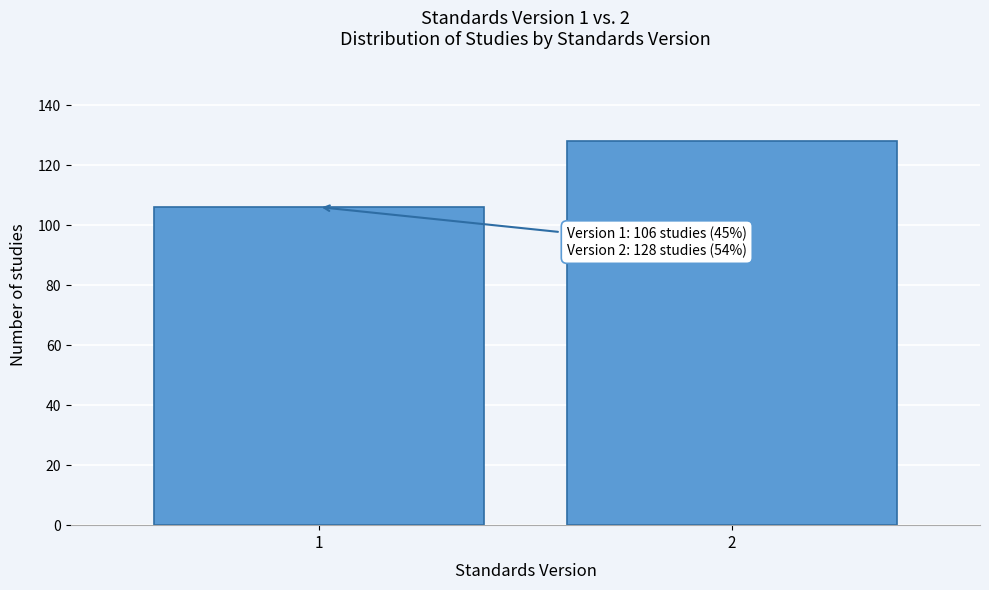

Reading right to left, what are all the values shown in this chart?

2=128	1=106